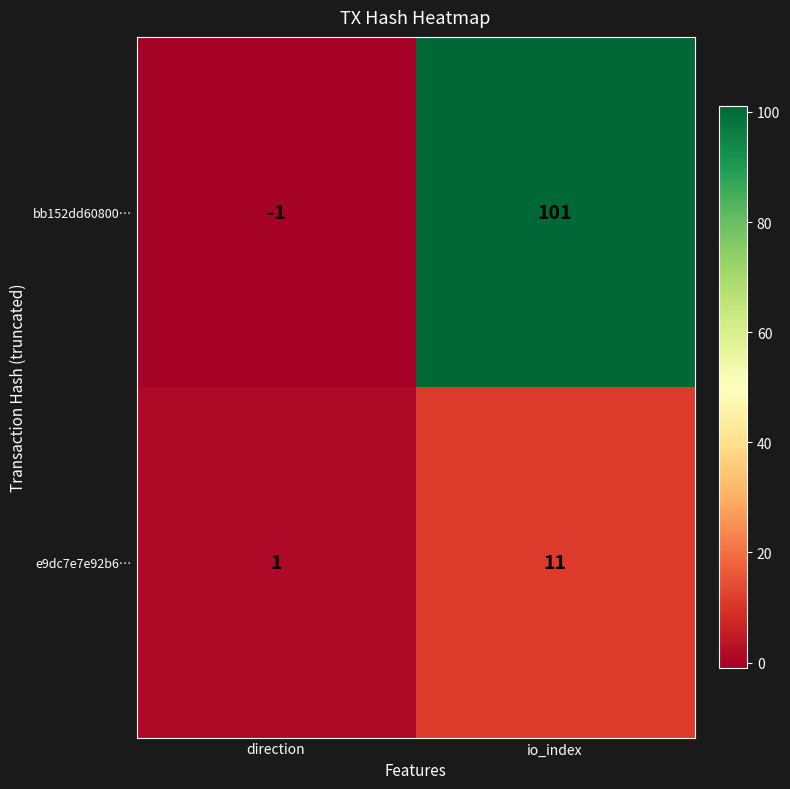

Reading left to right, what are all the values shown in this chart?

bb152dd60800…: direction=-1	io_index=101
e9dc7e7e92b6…: direction=1	io_index=11